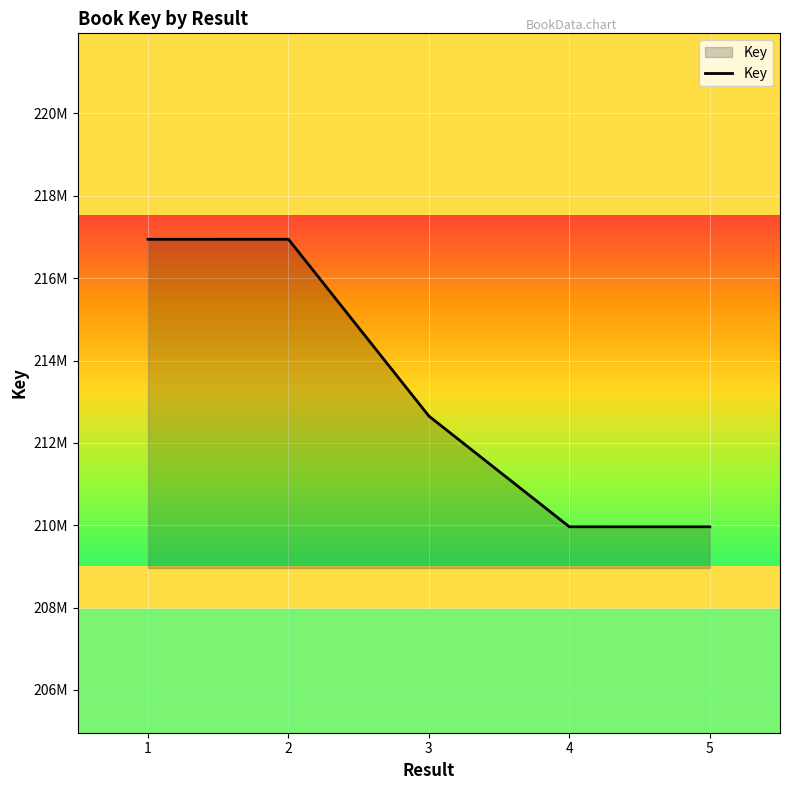

At which category does the chart reach its minimum across all series?

5